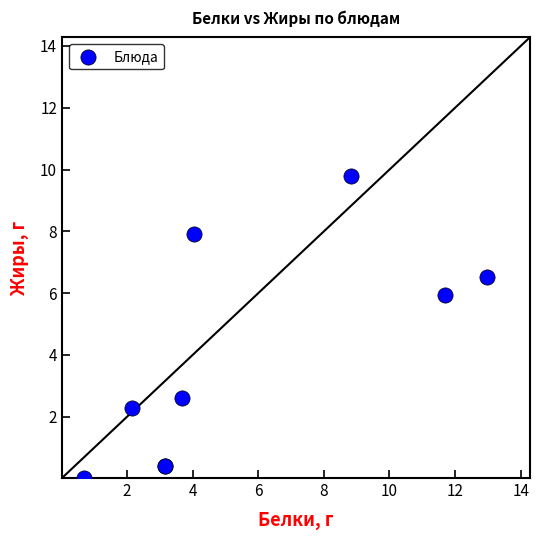

What Y value in the scatter plot is closest to 4?

2.6